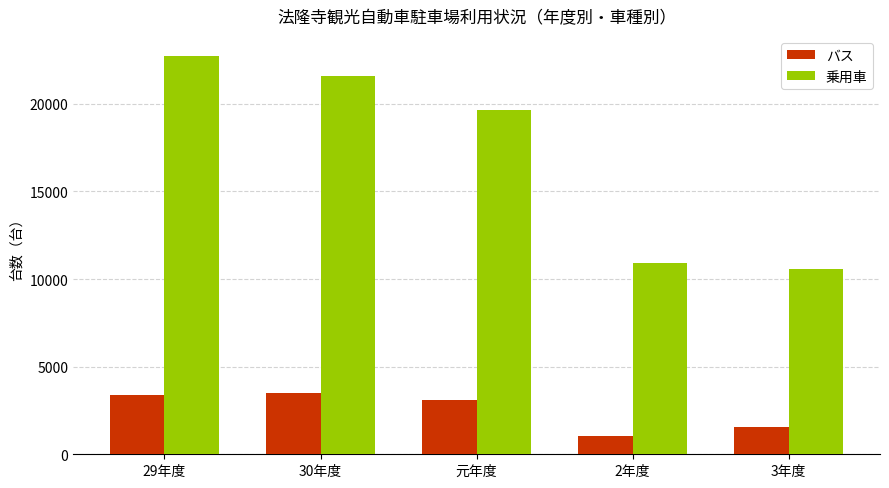

Reading right to left, list all the values displayed in this chart.

バス: 3年度=1580	2年度=1060	元年度=3098	30年度=3494	29年度=3395
乗用車: 3年度=10558	2年度=10931	元年度=19624	30年度=21611	29年度=22745